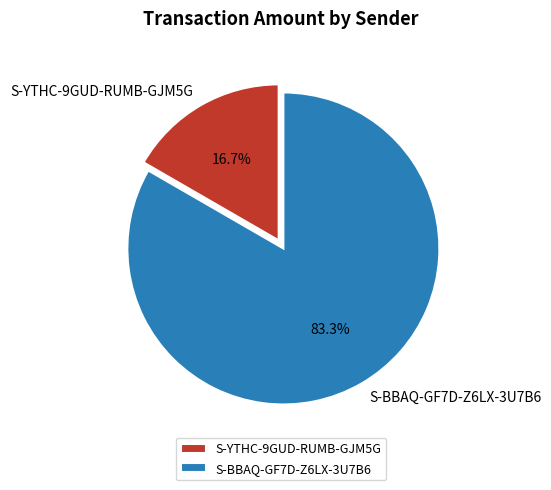

Does S-YTHC-9GUD-RUMB-GJM5G represent more than half of the total?

No